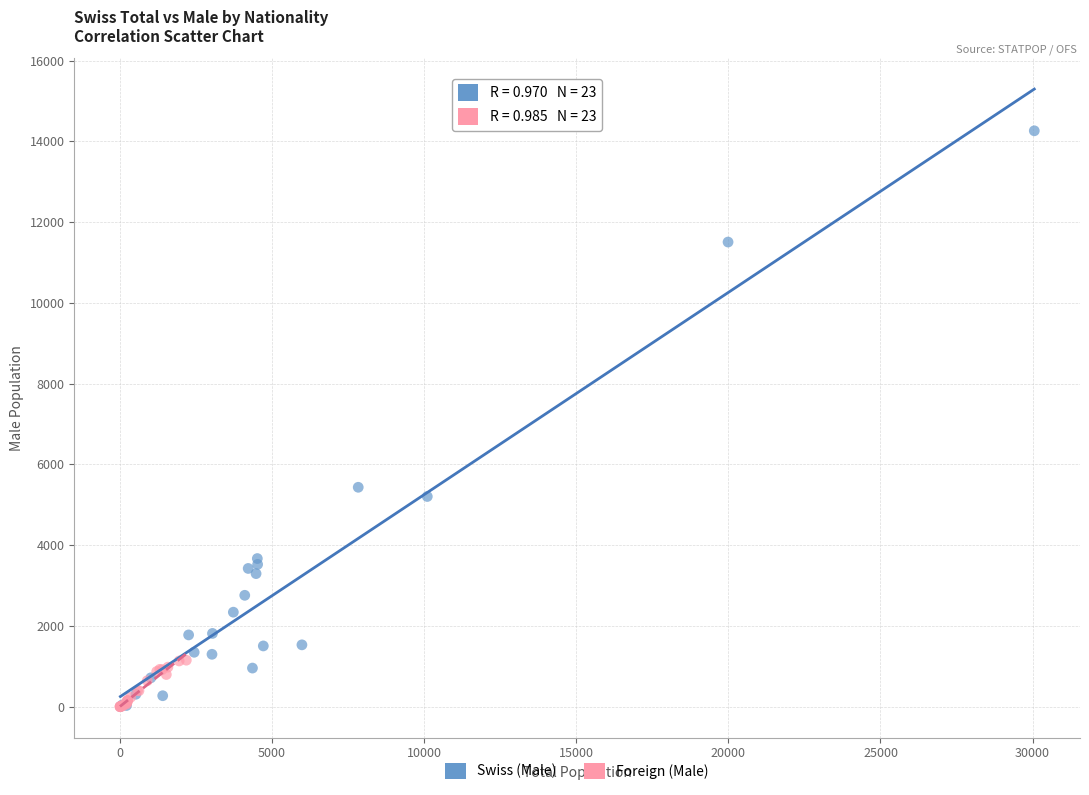

Which series contains the highest Y value?

Swiss (Male)